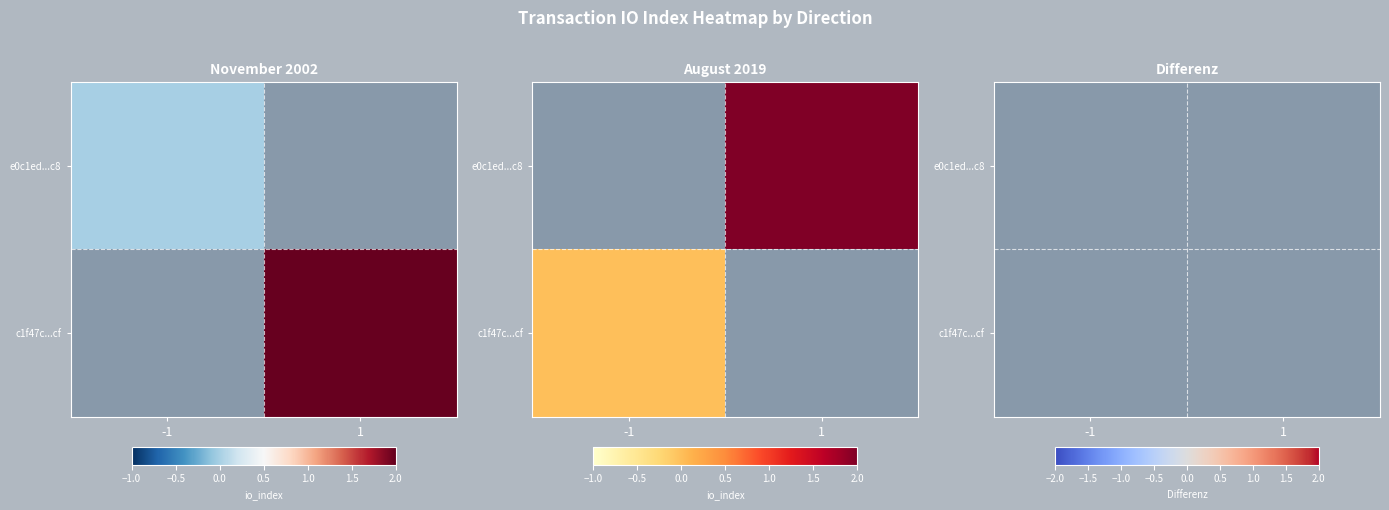

List the series in order of their overall mean, lowest first.

e0c1ed...c8, c1f47c...cf